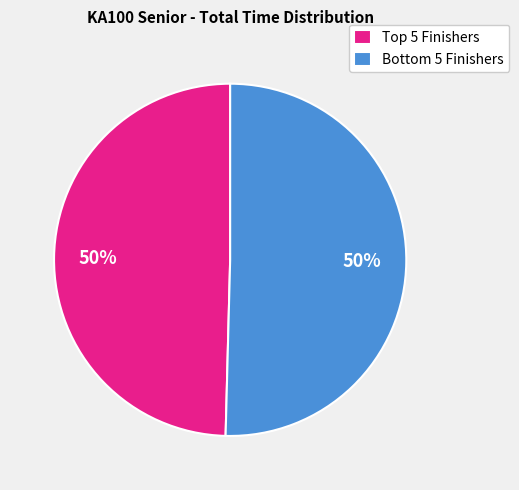

Count the number of slices in the pie.

2